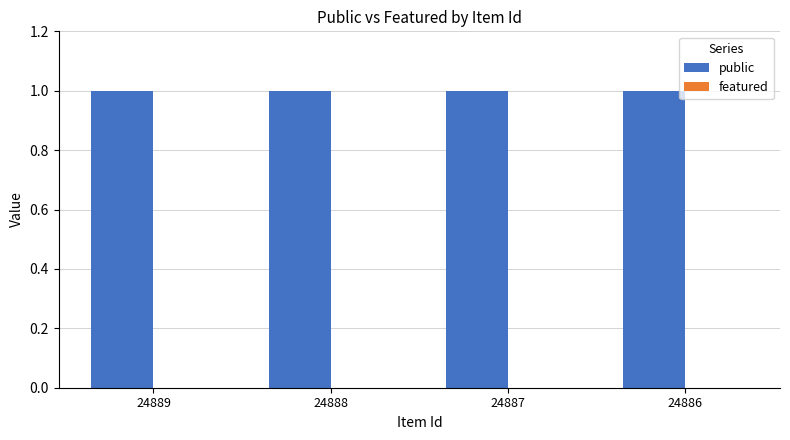

How many groups of bars are there?

4